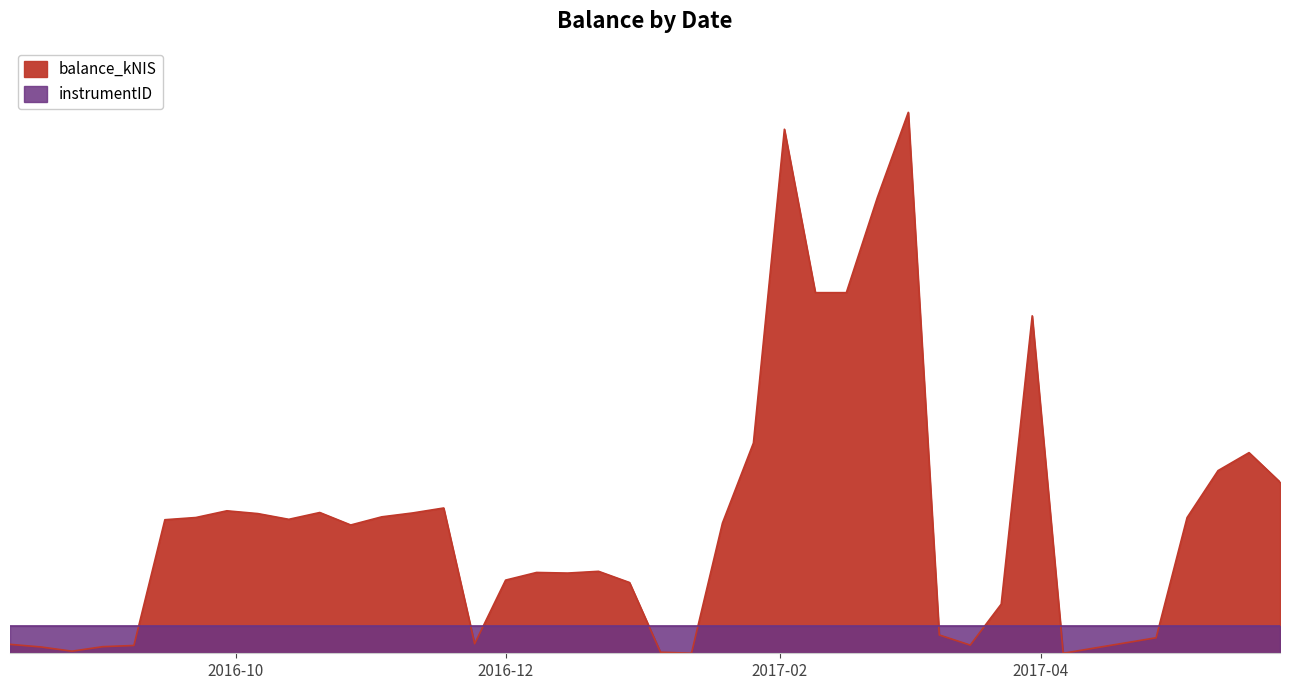

The chart shows a value of 8.8 at 2016-09-01. True or false?

False